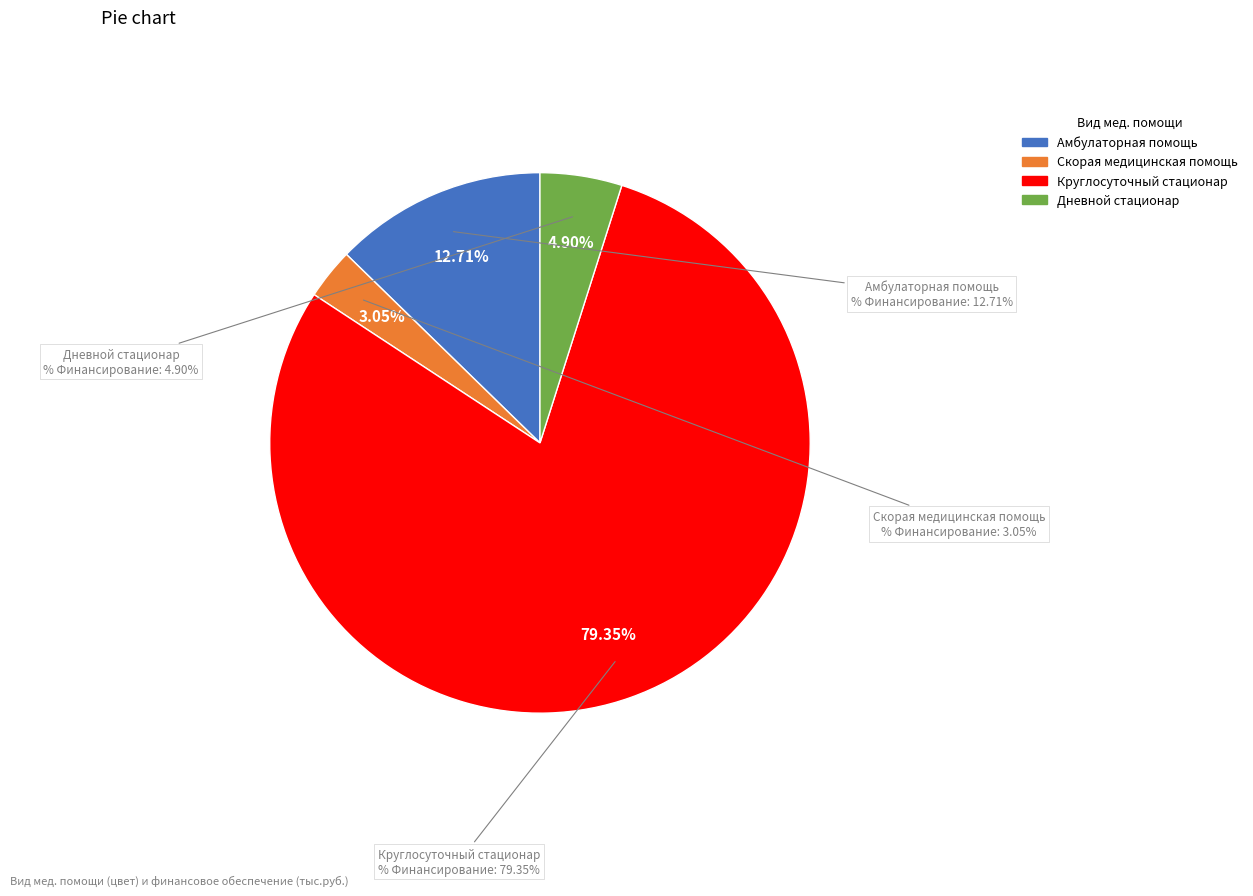

Combined, do Скорая медицинская помощь and Амбулаторная помощь account for over 50%?

No